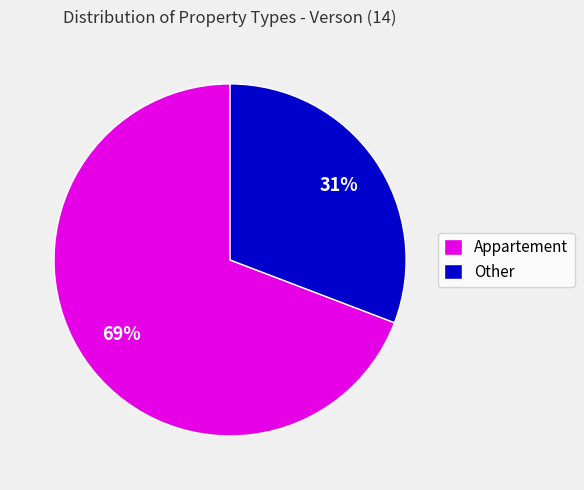

What is the smallest slice in the pie chart?

Other